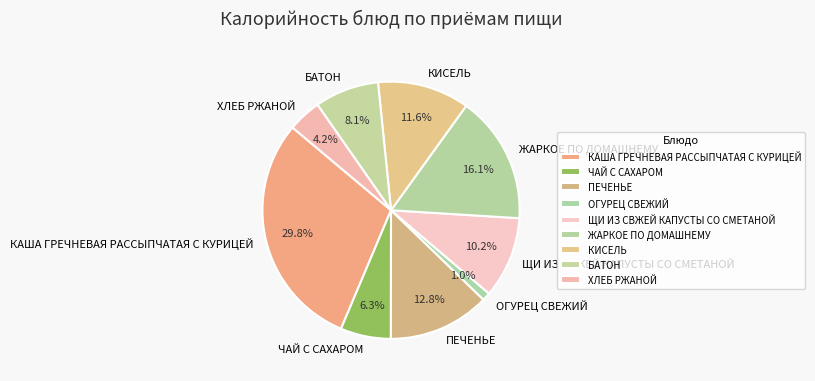

Which slice is the largest?

КАША ГРЕЧНЕВАЯ РАССЫПЧАТАЯ С КУРИЦЕЙ